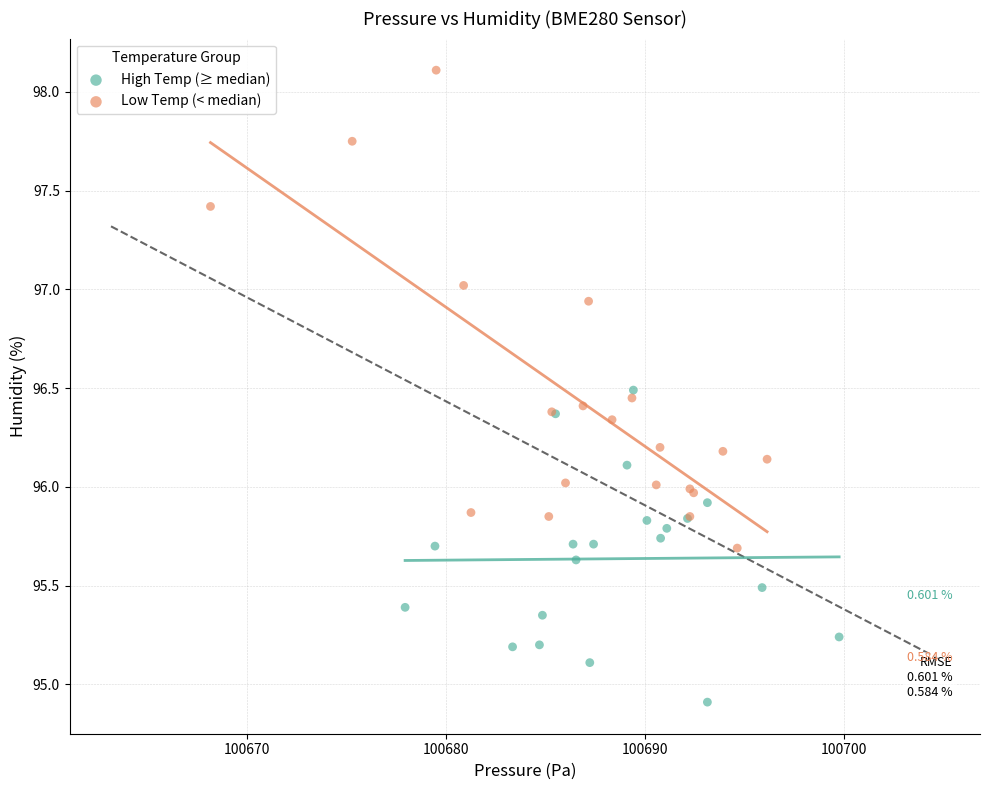

Which series reaches the maximum Y coordinate?

Low Temp (< median)